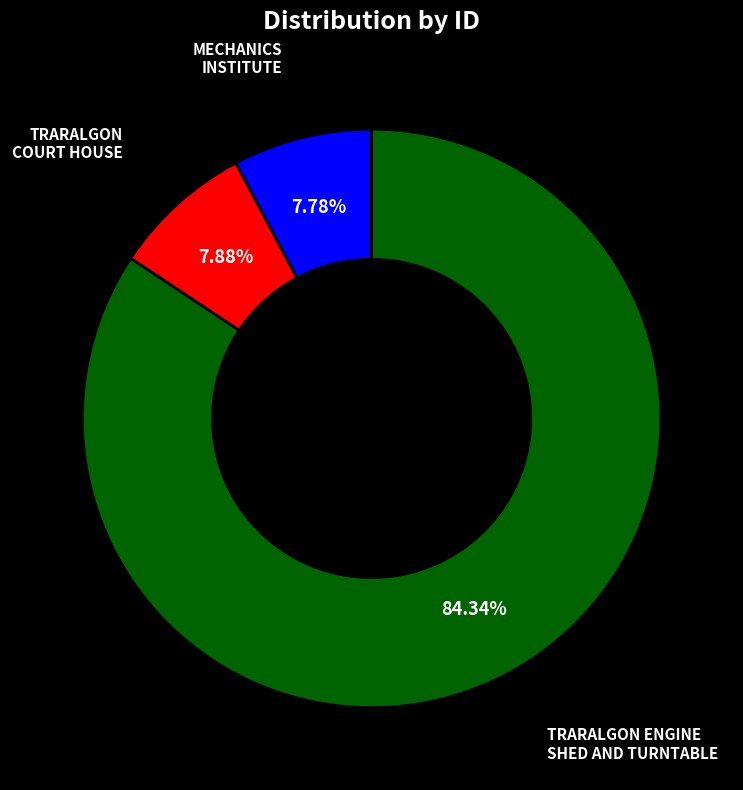

Is there a majority slice in this chart?

Yes